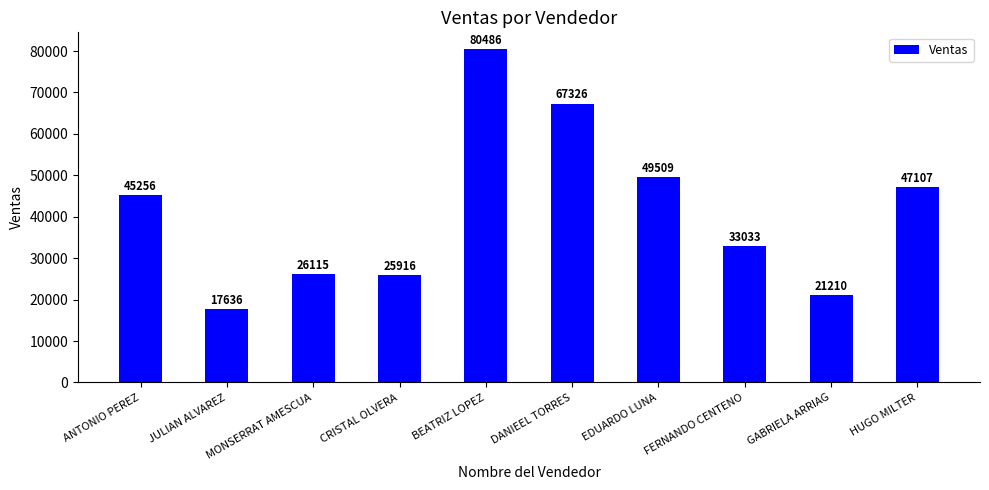

The chart shows a value of 19353 at ANTONIO PEREZ. True or false?

False